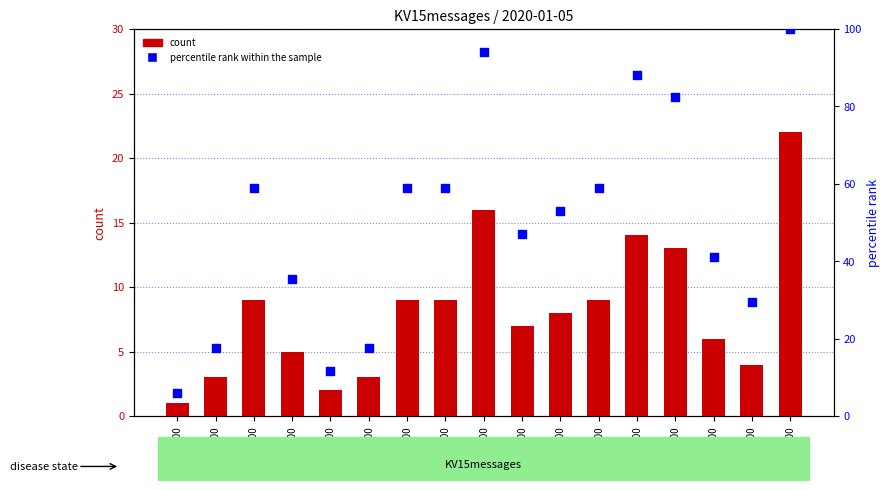

What are all the series names shown in the legend?

count, percentile rank within the sample